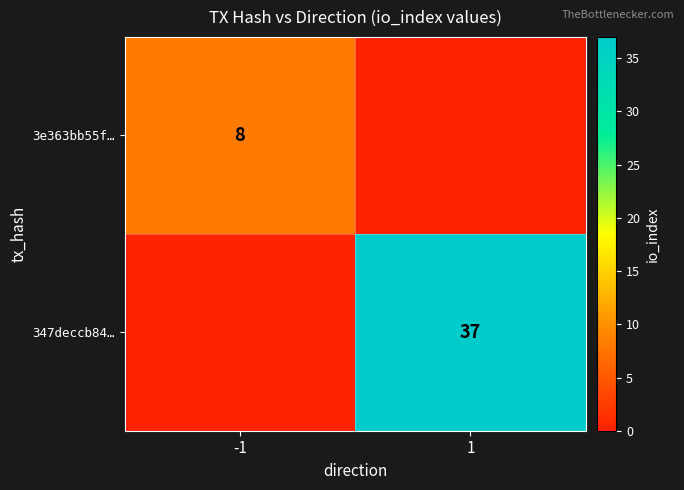

The 3e363bb55f… series shows 14 at -1. True or false?

False